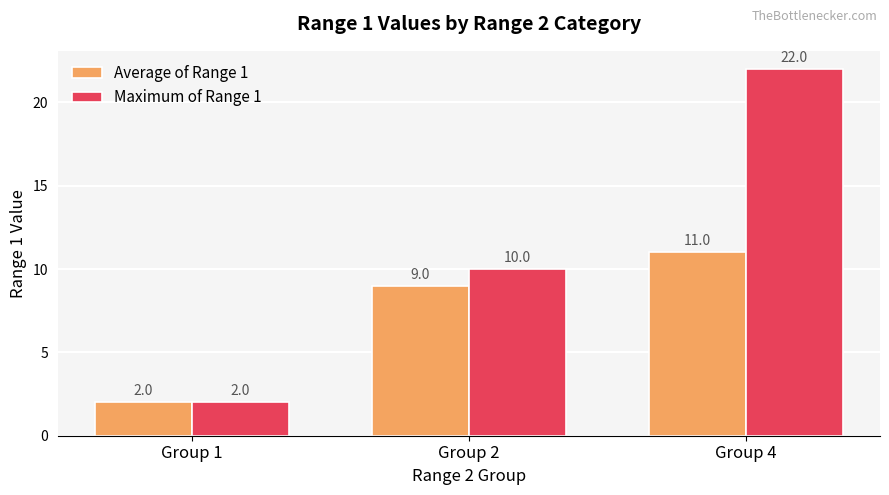

Is the value of Average of Range 1 at Group 2 greater than the value of Maximum of Range 1 at Group 1?

Yes